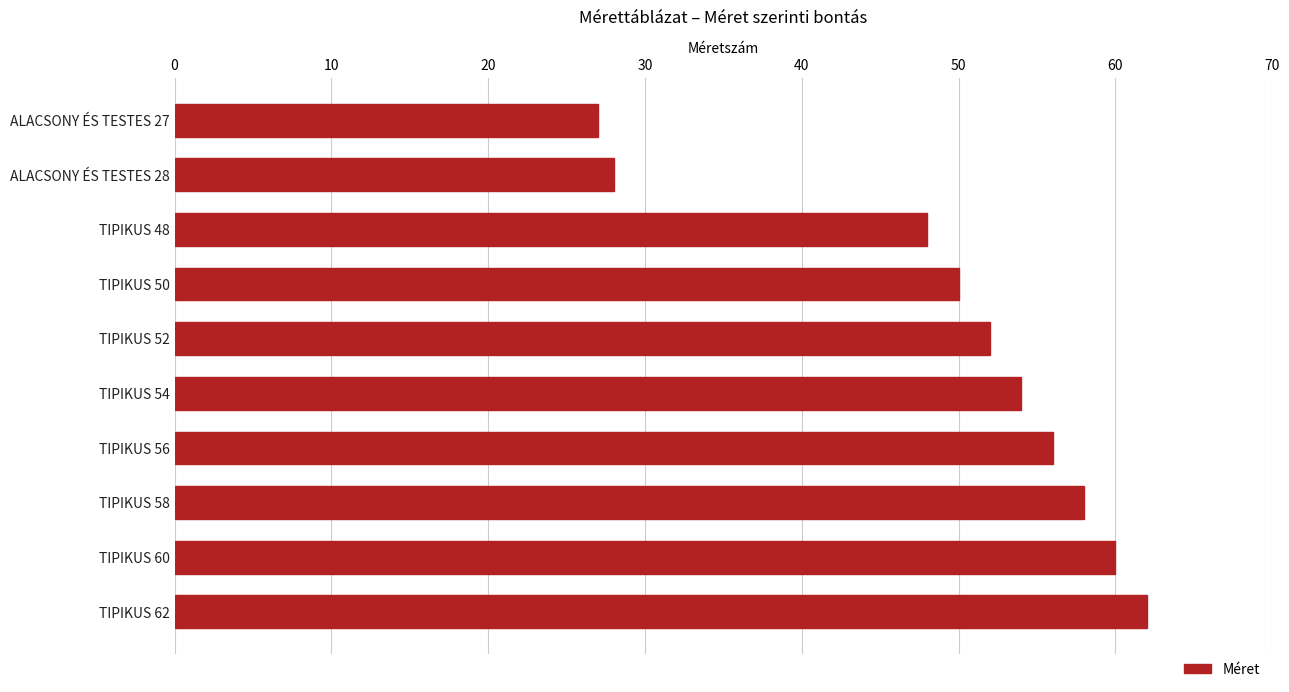

List the labels in order of value, largest first.

TIPIKUS 62, TIPIKUS 60, TIPIKUS 58, TIPIKUS 56, TIPIKUS 54, TIPIKUS 52, TIPIKUS 50, TIPIKUS 48, ALACSONY ÉS TESTES 28, ALACSONY ÉS TESTES 27